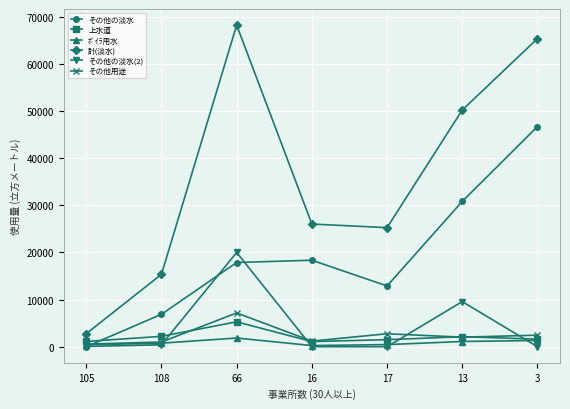

What is the sum of the ﾎﾞｲﾗ用水 values at 17 and 66?

2290